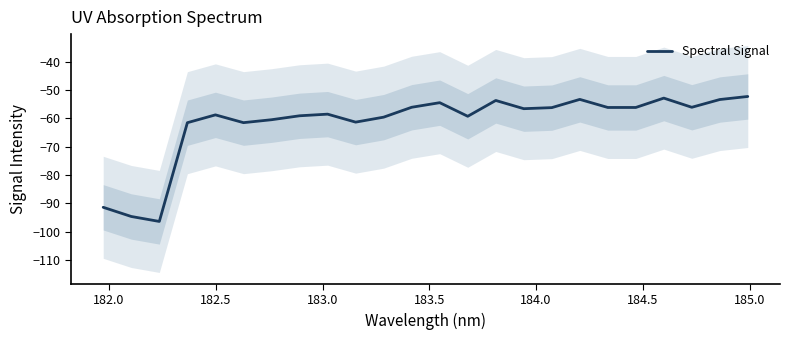

Reading left to right, what are all the values shown in this chart?

-91.4	-94.6	-96.4	-61.5	-58.8	-61.5	-60.5	-59.1	-58.5	-61.3	-59.6	-56.1	-54.5	-59.3	-53.7	-56.6	-56.2	-53.3	-56.2	-56.2	-52.9	-56.1	-53.4	-52.3